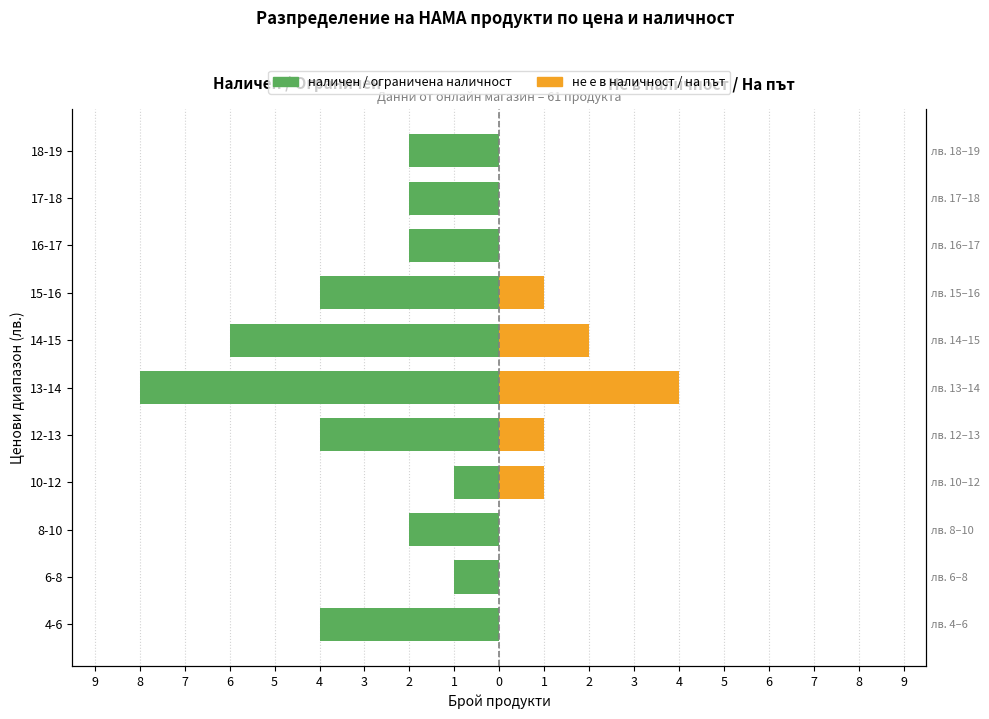

Reading left to right, transcribe all the data shown in this chart.

наличен / ограничена наличност: -4	-1	-2	-1	-4	-8	-6	-4	-2	-2	-2
не е в наличност / на път: 0	0	0	1	1	4	2	1	0	0	0